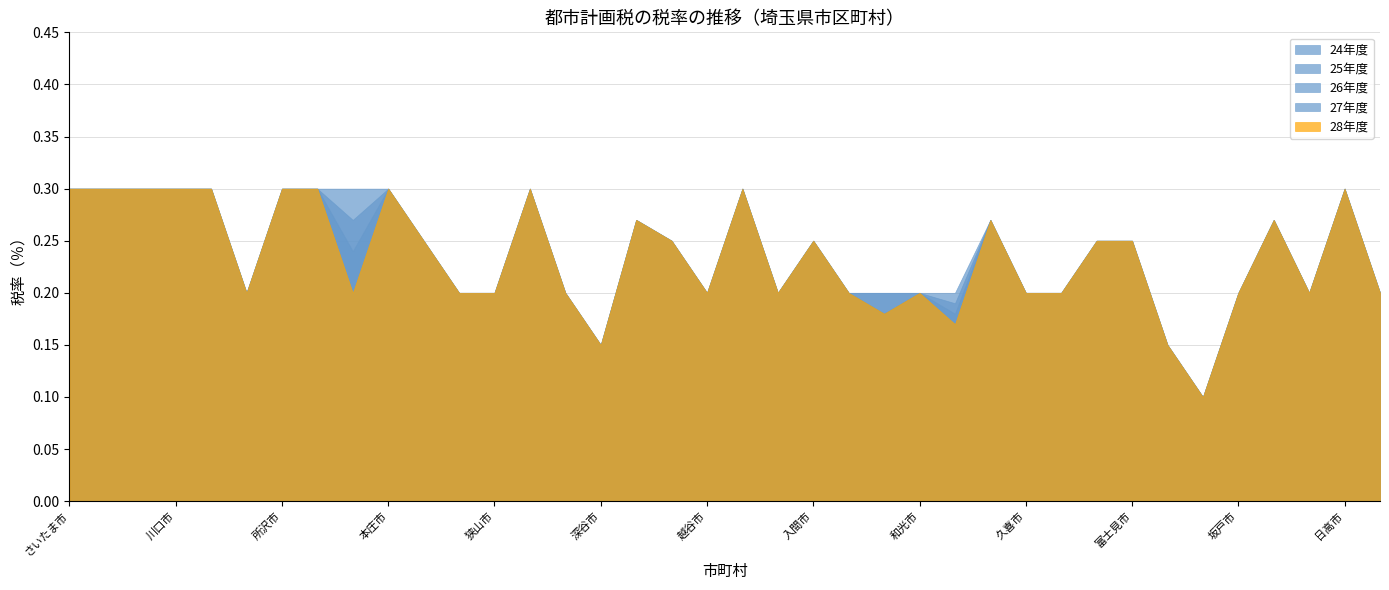

Between 蕨市 and 富士見市, which is larger?

蕨市